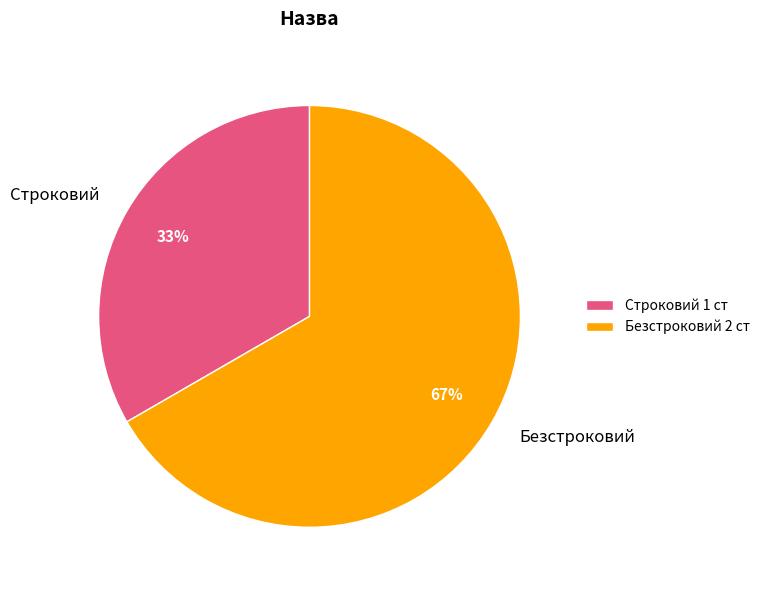

What is the largest slice in the pie chart?

Безстроковий